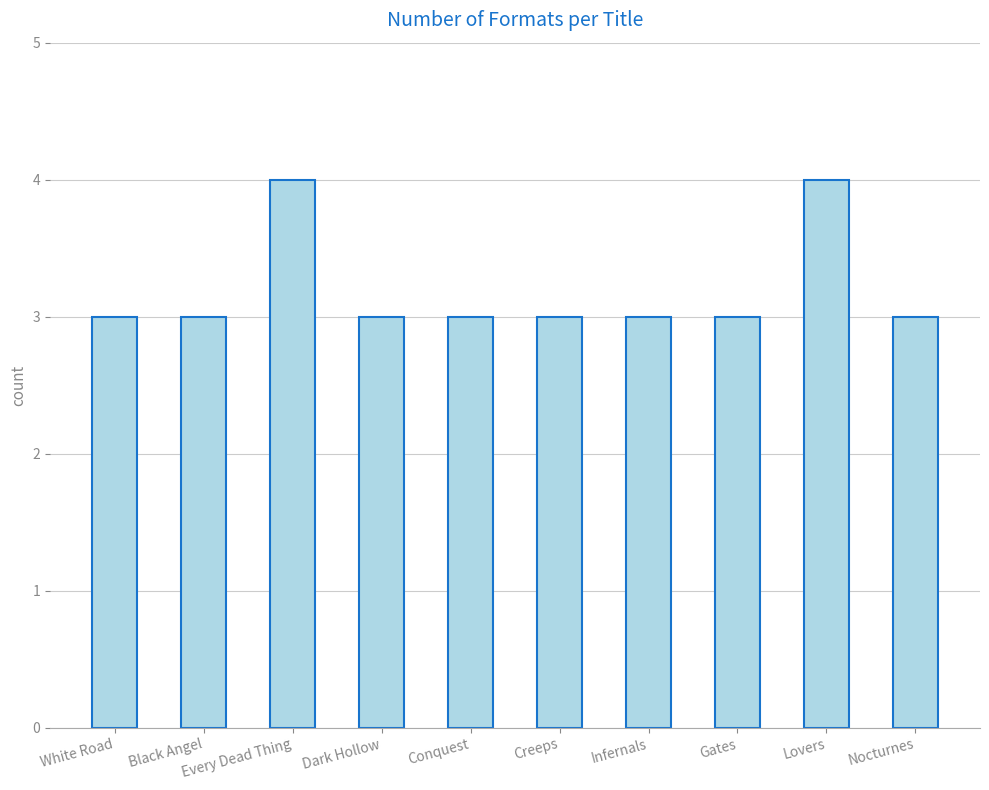

What is the label of the 4th bar from the left?

Dark Hollow